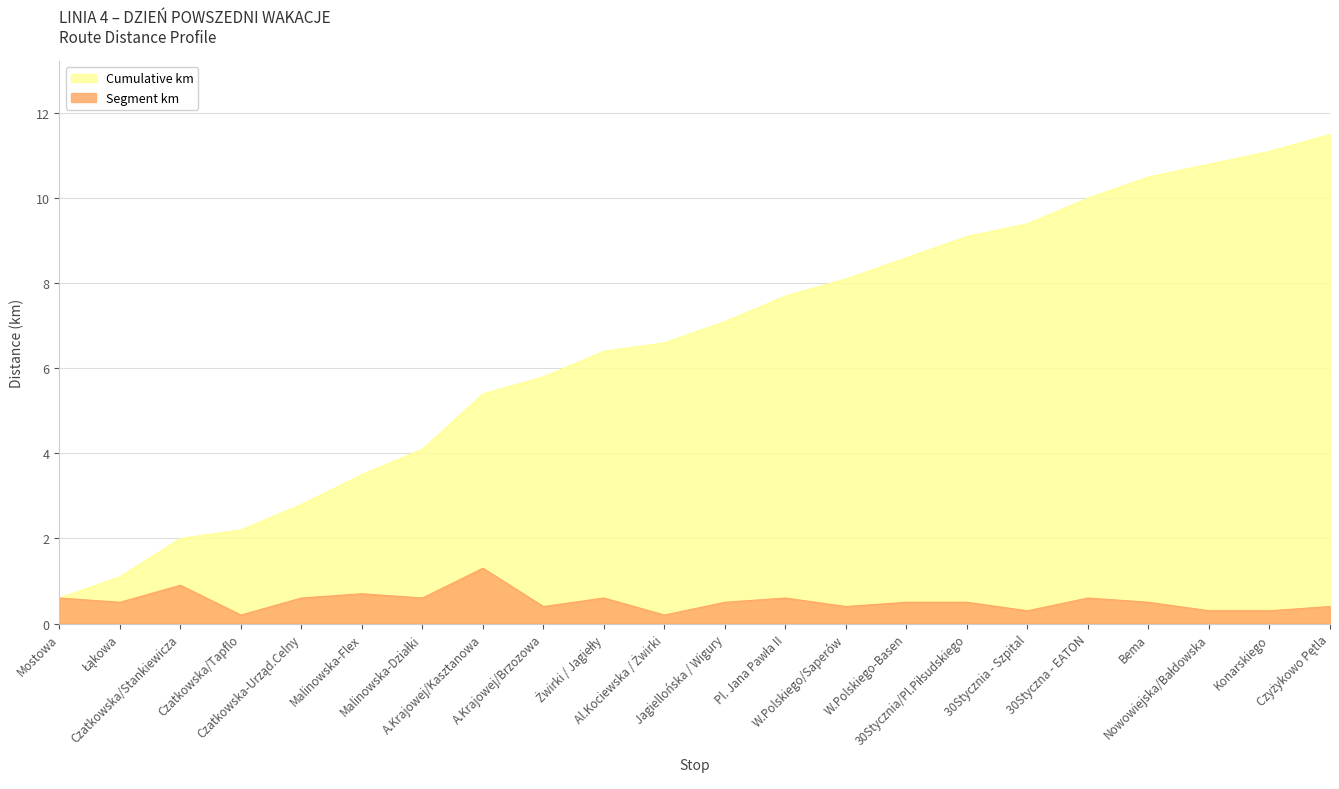

What is the value of the Segment km point at the 2nd from the left?

0.5